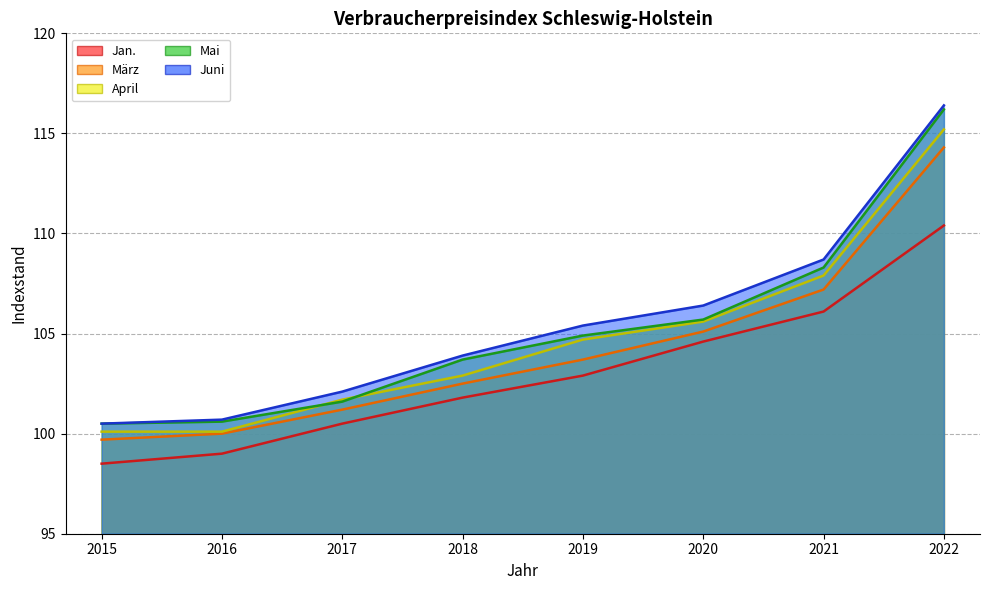

Reading left to right, what are all the values shown in this chart?

Jan.: 2015=98.5	2016=99.0	2017=100.5	2018=101.8	2019=102.9	2020=104.6	2021=106.1	2022=110.4
März: 2015=99.7	2016=100.0	2017=101.2	2018=102.5	2019=103.7	2020=105.1	2021=107.2	2022=114.3
April: 2015=100.1	2016=100.1	2017=101.7	2018=102.9	2019=104.7	2020=105.6	2021=107.9	2022=115.2
Mai: 2015=100.5	2016=100.6	2017=101.6	2018=103.7	2019=104.9	2020=105.7	2021=108.3	2022=116.2
Juni: 2015=100.5	2016=100.7	2017=102.1	2018=103.9	2019=105.4	2020=106.4	2021=108.7	2022=116.4